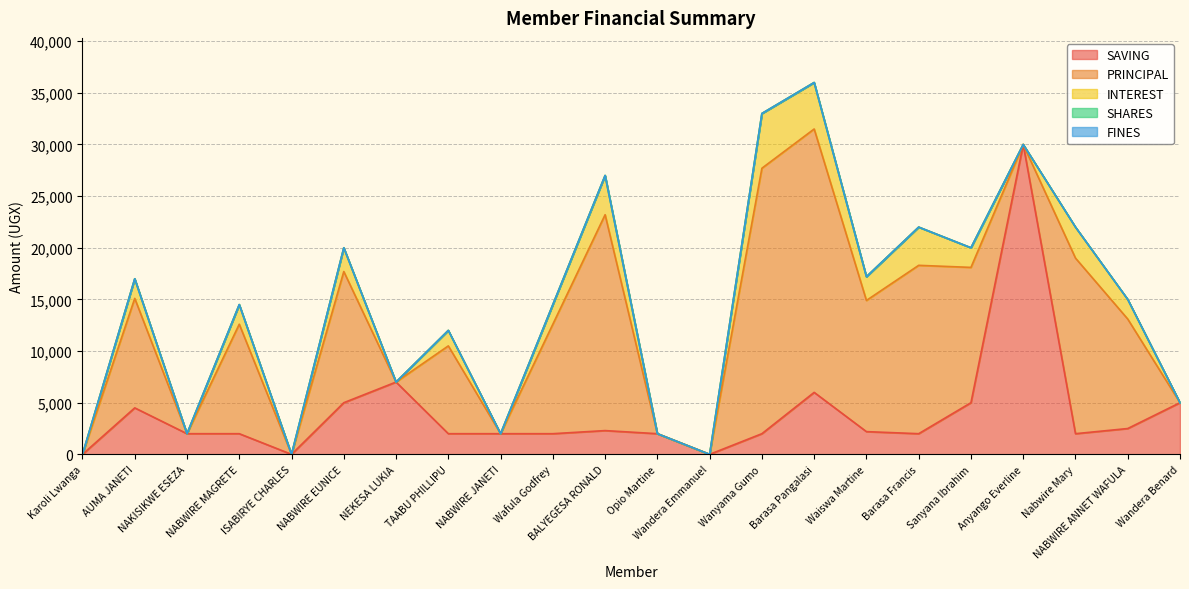

The value of PRINCIPAL at Opio Martine is 0. True or false?

True